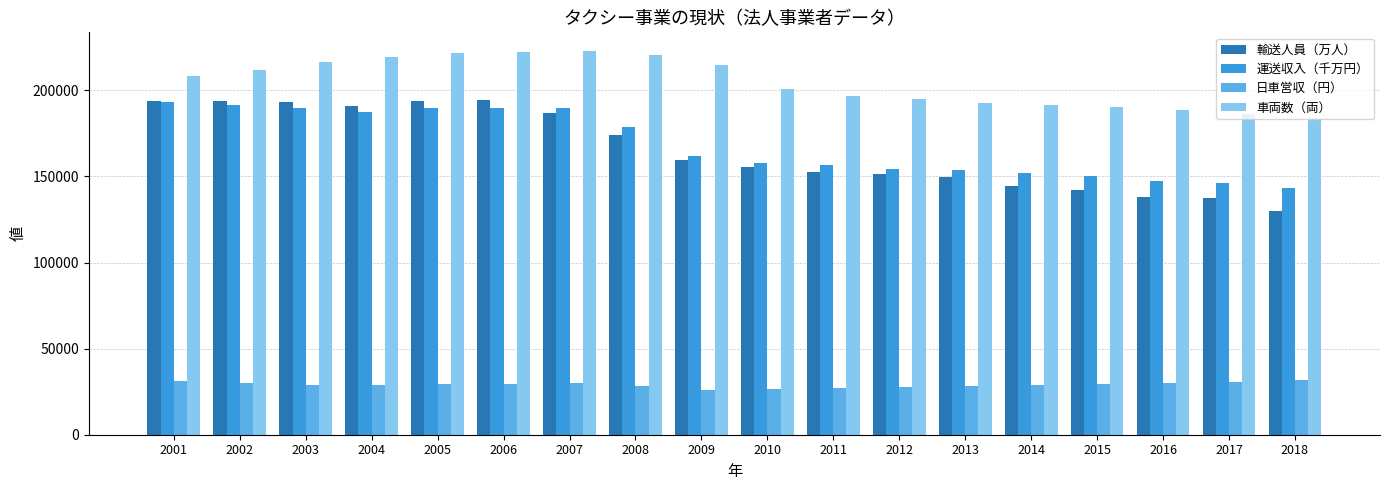

What is the spread (max minus min) of values at 2005?

192340